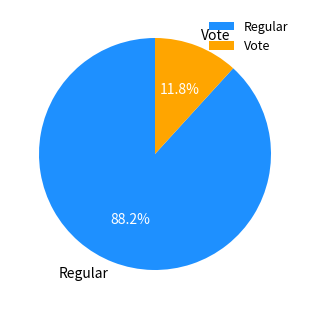

What is the ratio of the value at Regular to the value at Vote?

7.5